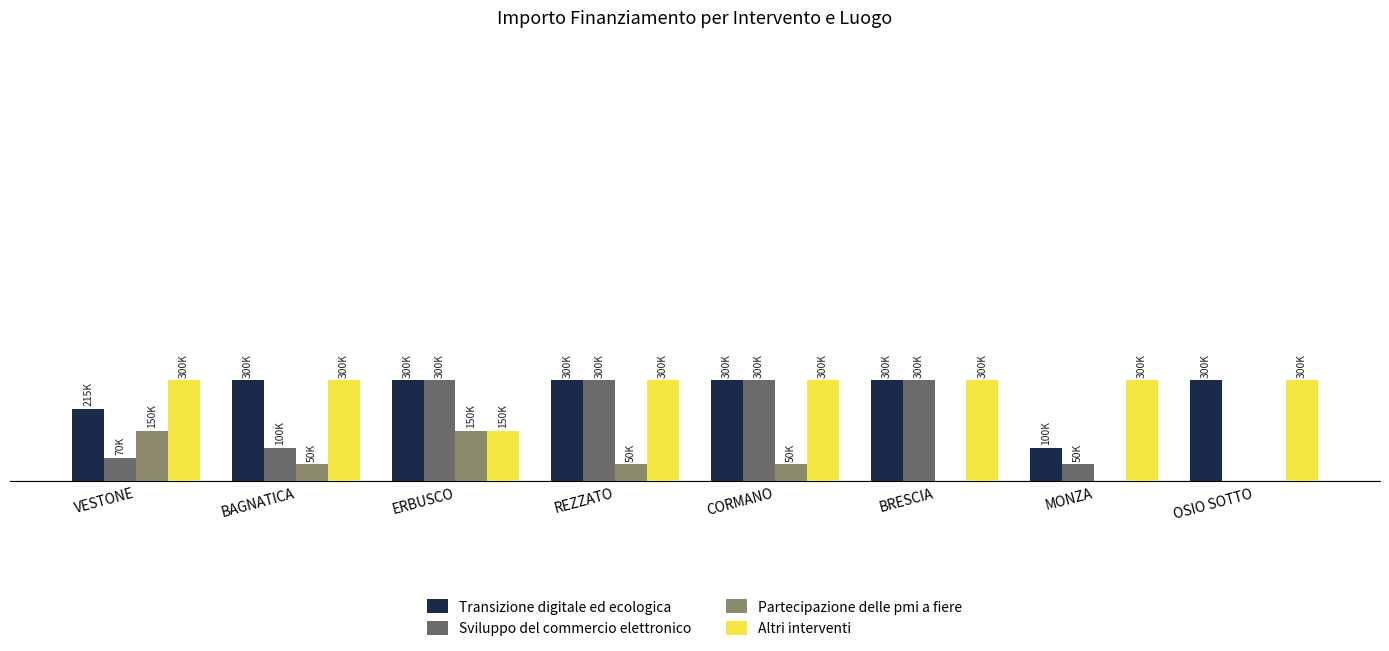

What is the label of the 5th bar from the right?

REZZATO